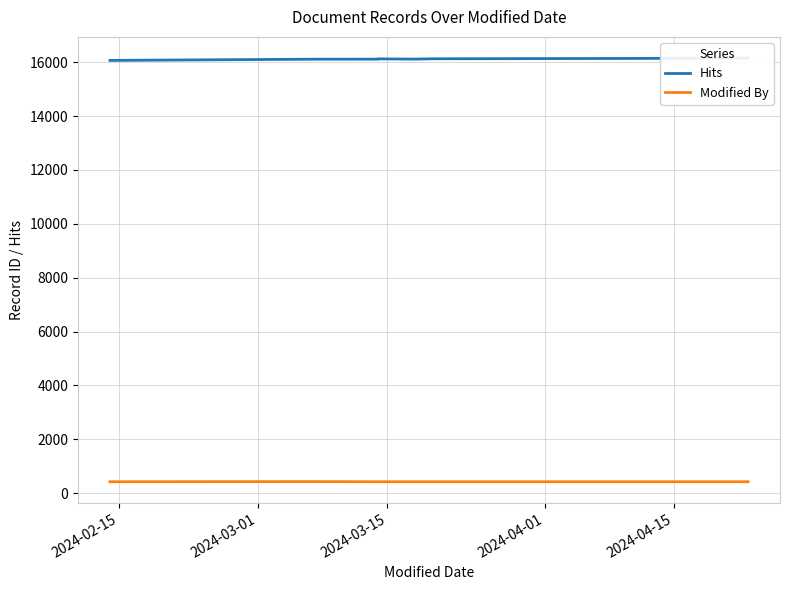

At which category does the chart reach its minimum across all series?

2024-02-15